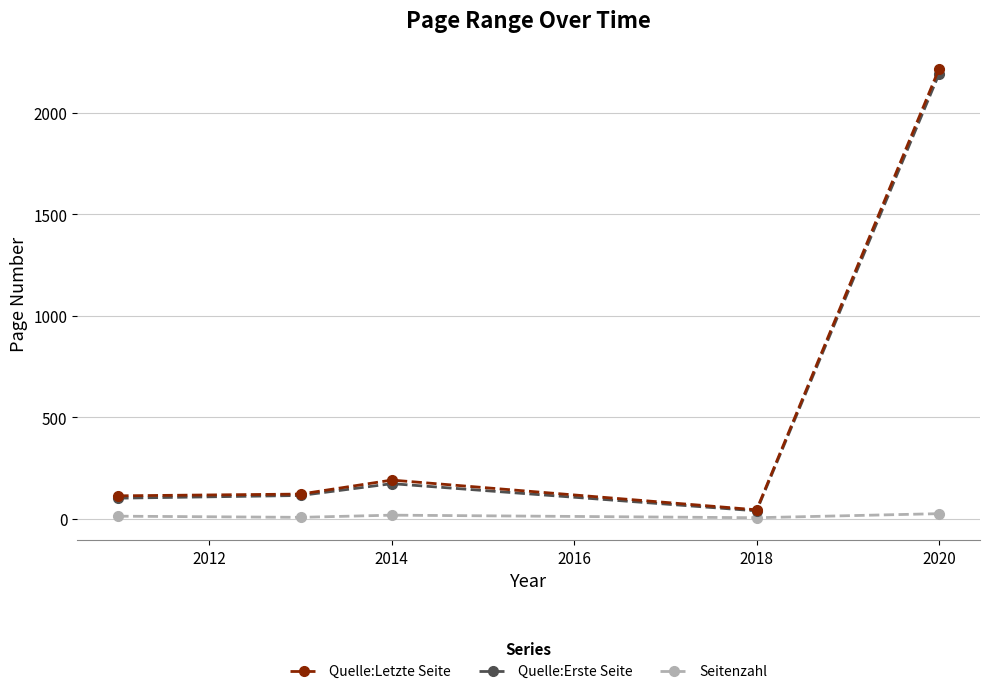

How many interior local peaks does the Quelle:Letzte Seite series have?

1